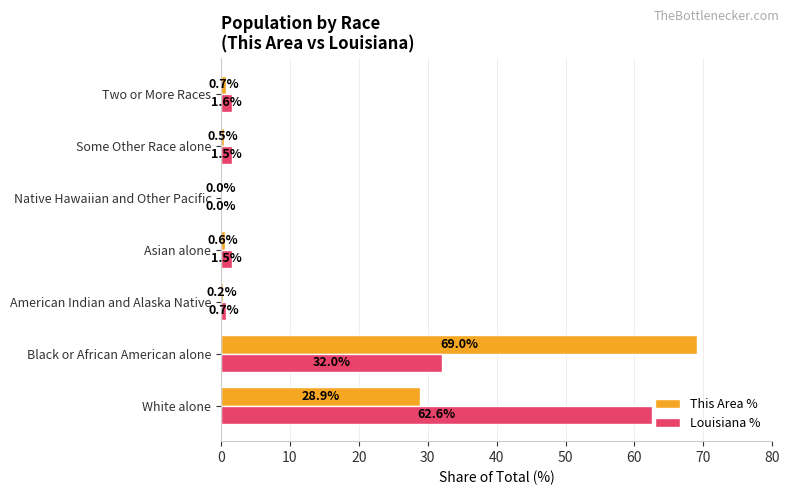

The This Area % series shows 0.5 at Some Other Race alone. True or false?

True